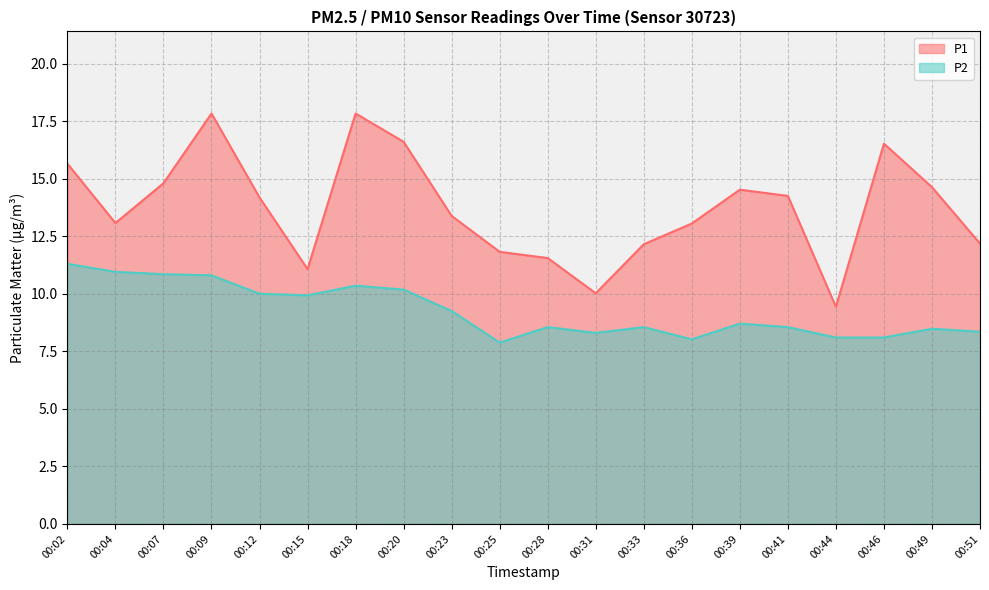

Reading left to right, transcribe all the data shown in this chart.

P1: 00:02=15.7	00:04=13.1	00:07=14.8	00:09=17.8	00:12=14.2	00:15=11.1	00:18=17.8	00:20=16.6	00:23=13.4	00:25=11.8	00:28=11.6	00:31=10.0	00:33=12.2	00:36=13.1	00:39=14.5	00:41=14.2	00:44=9.4	00:46=16.5	00:49=14.6	00:51=12.2
P2: 00:02=11.3	00:04=10.9	00:07=10.8	00:09=10.8	00:12=10.0	00:15=9.9	00:18=10.3	00:20=10.2	00:23=9.2	00:25=7.9	00:28=8.6	00:31=8.3	00:33=8.6	00:36=8.0	00:39=8.7	00:41=8.6	00:44=8.1	00:46=8.1	00:49=8.5	00:51=8.3